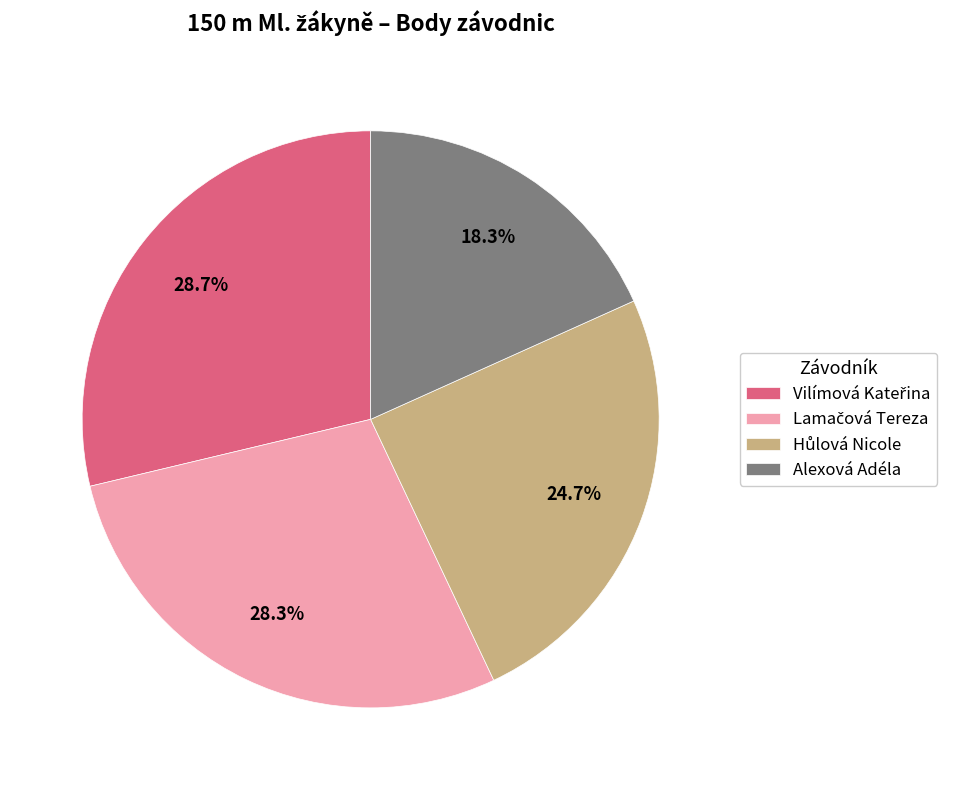

Which slice is the smallest?

Alexová Adéla